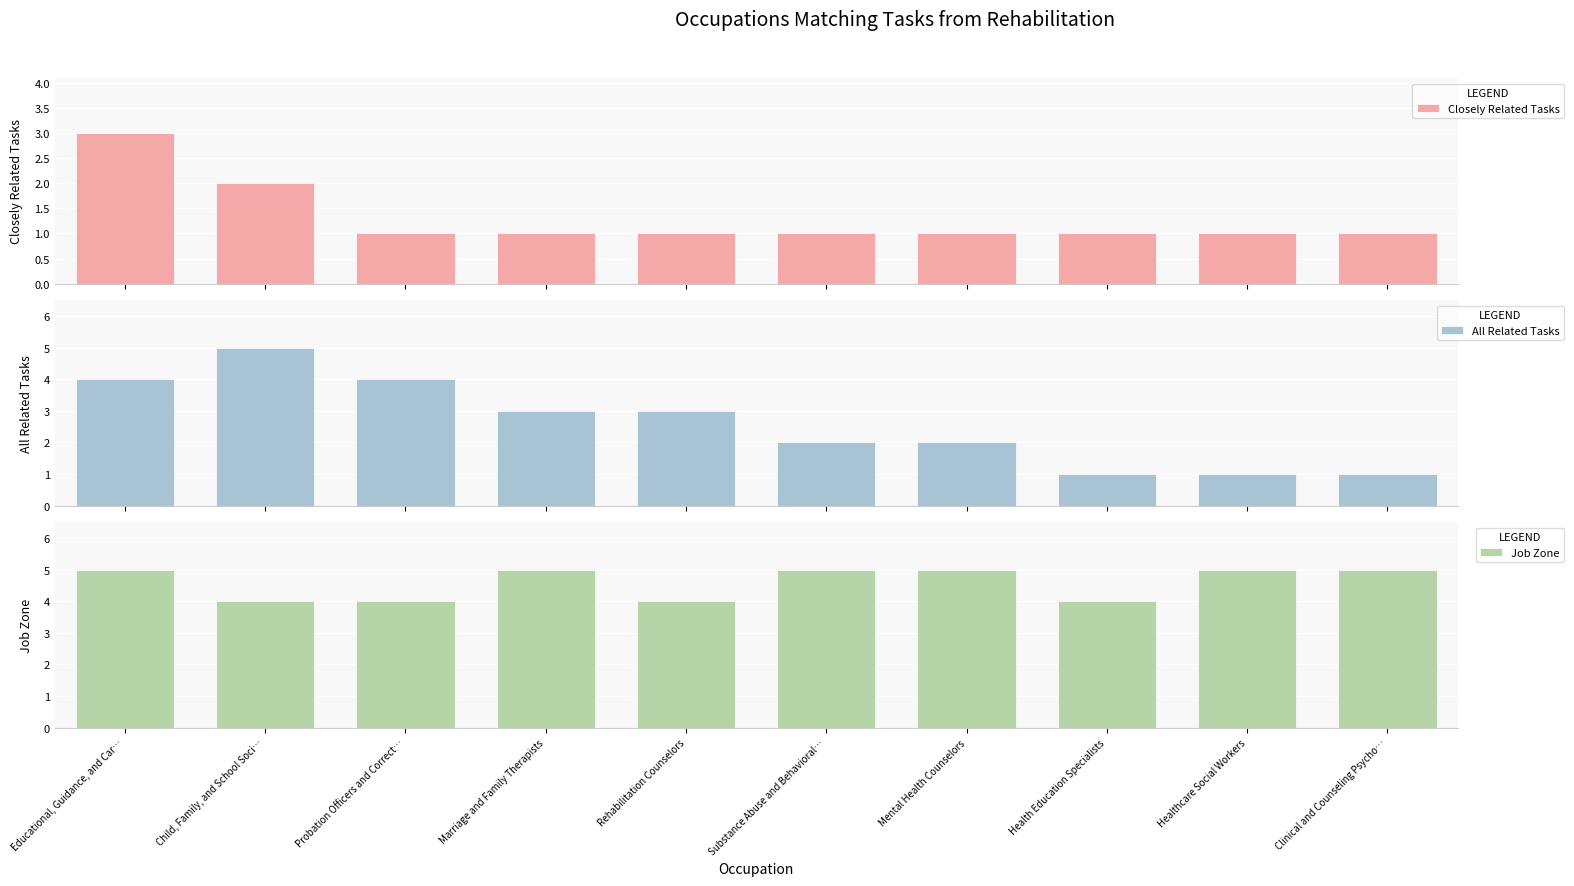

Rank the series at Clinical and Counseling Psycho… from lowest to highest value.

Closely Related Tasks, All Related Tasks, Job Zone